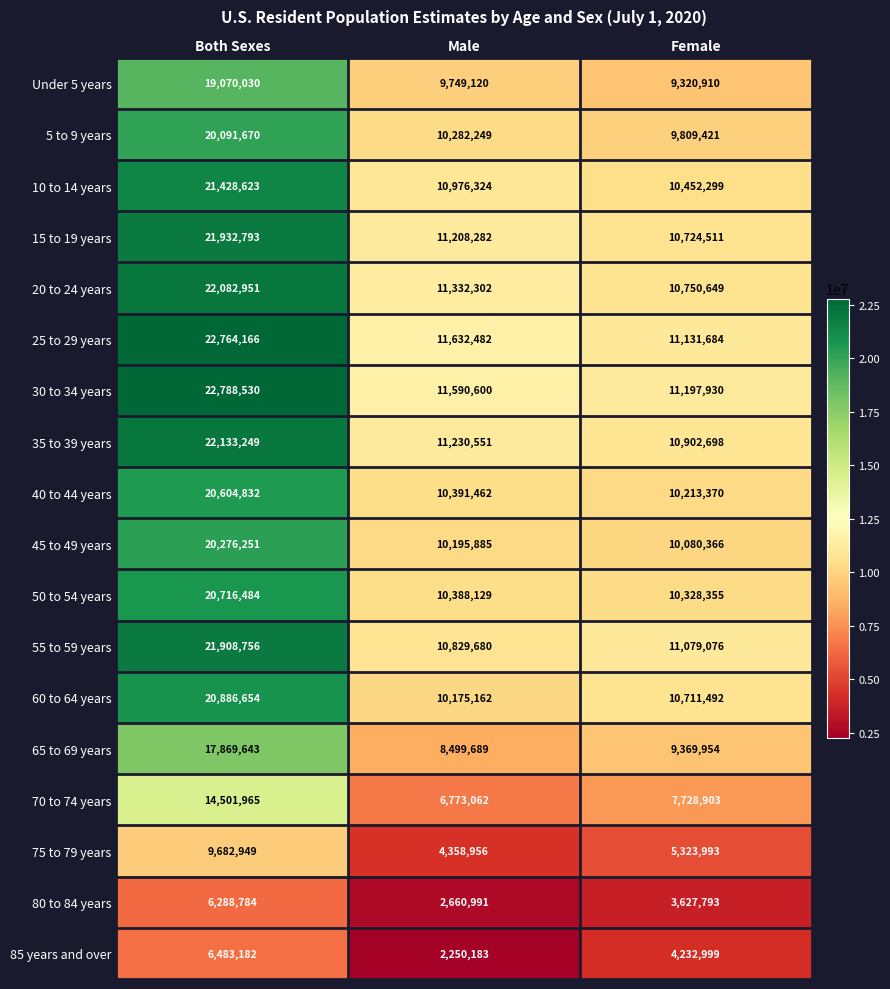

Which series has the largest range (max minus min)?

25 to 29 years